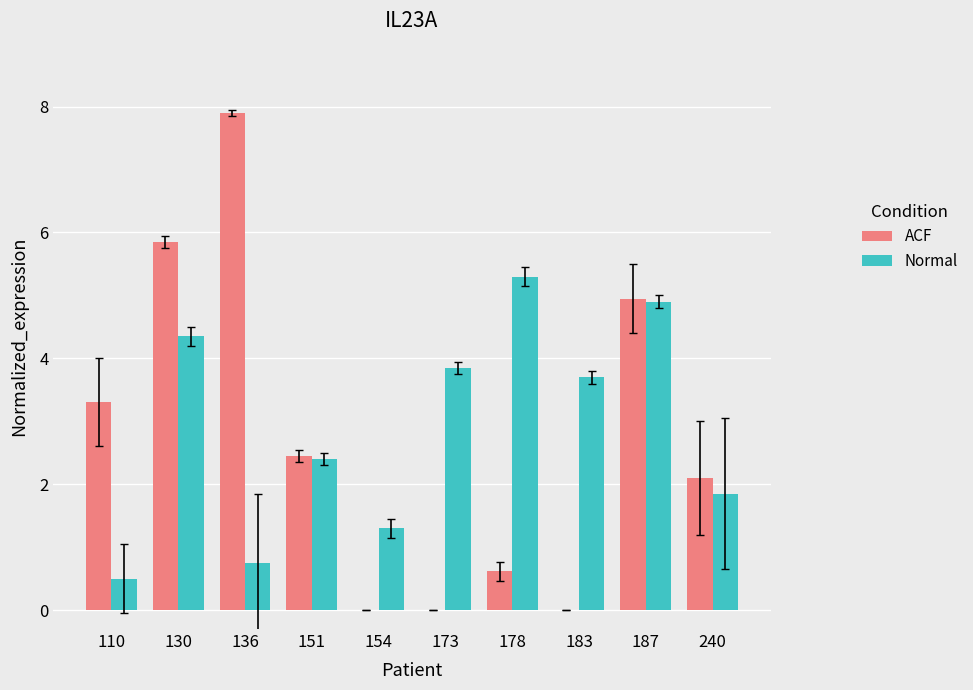

What is the sum of the ACF values at 178 and 151?

3.1